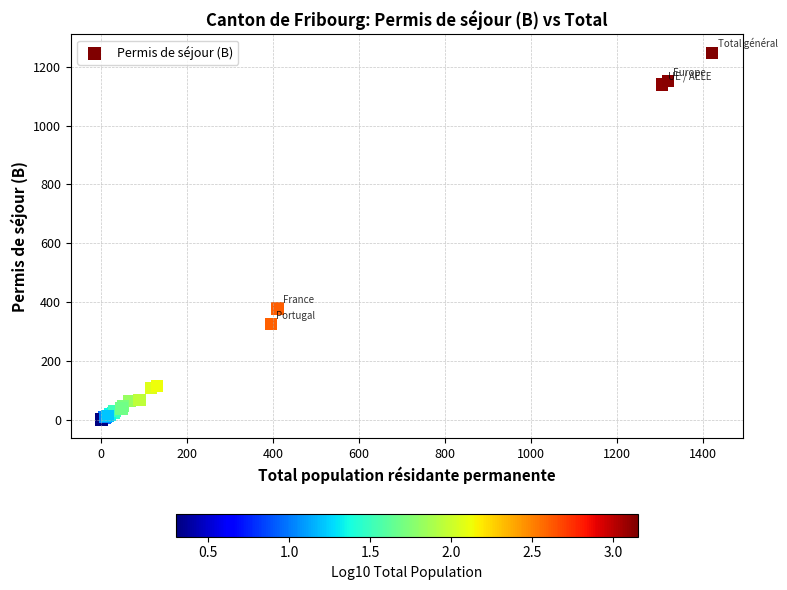

What Y value in the scatter plot is closest to 623?

378